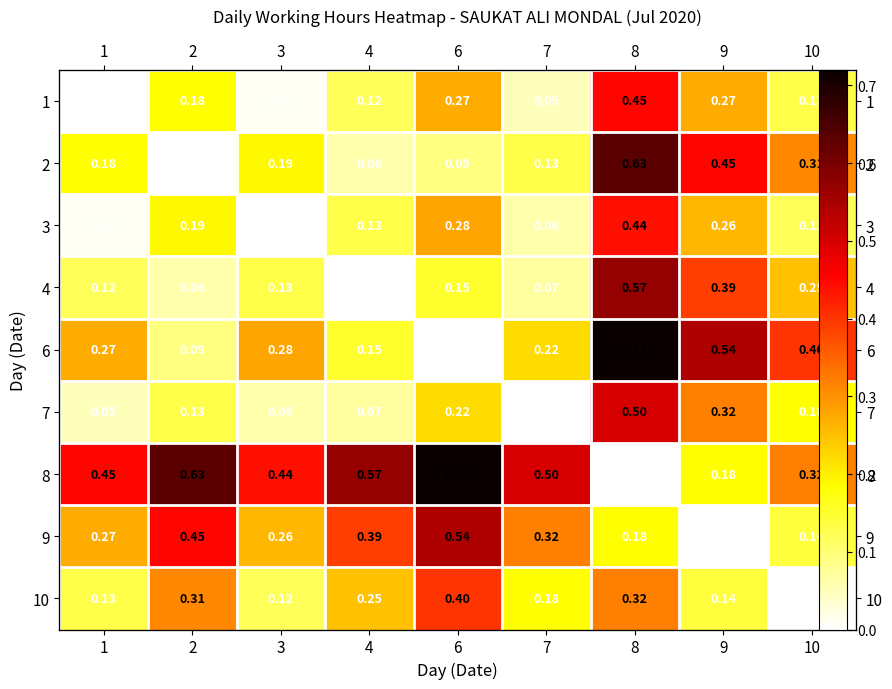

How many values in the 3 series exceed 0?

8